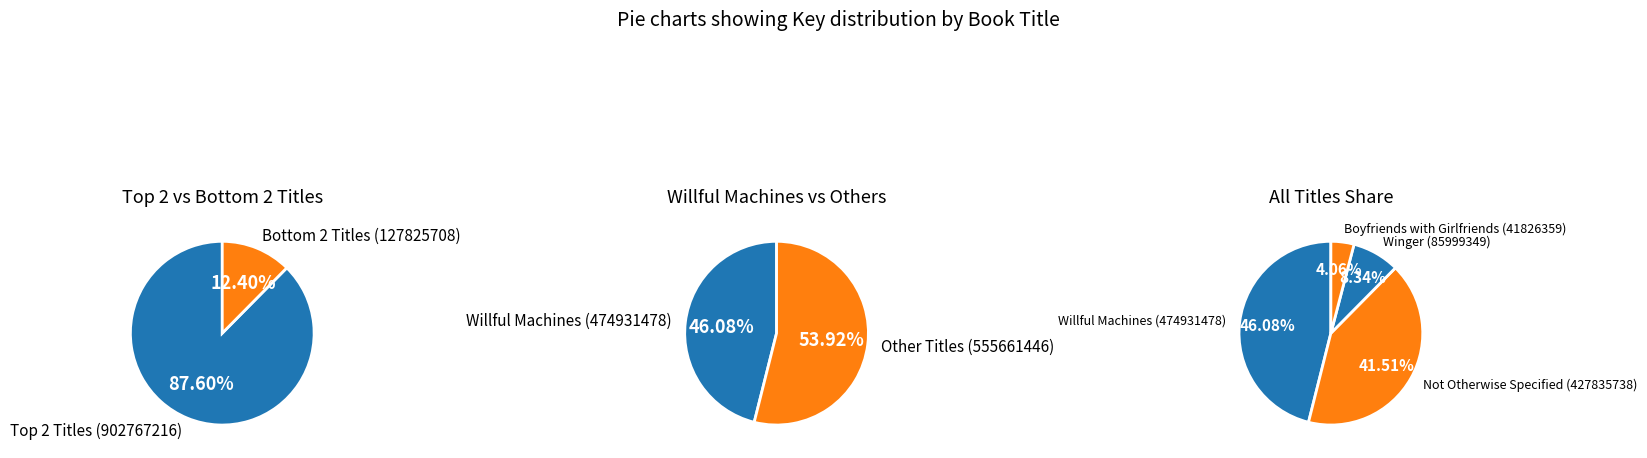

True or false: Winger accounts for 23% of the total.

False